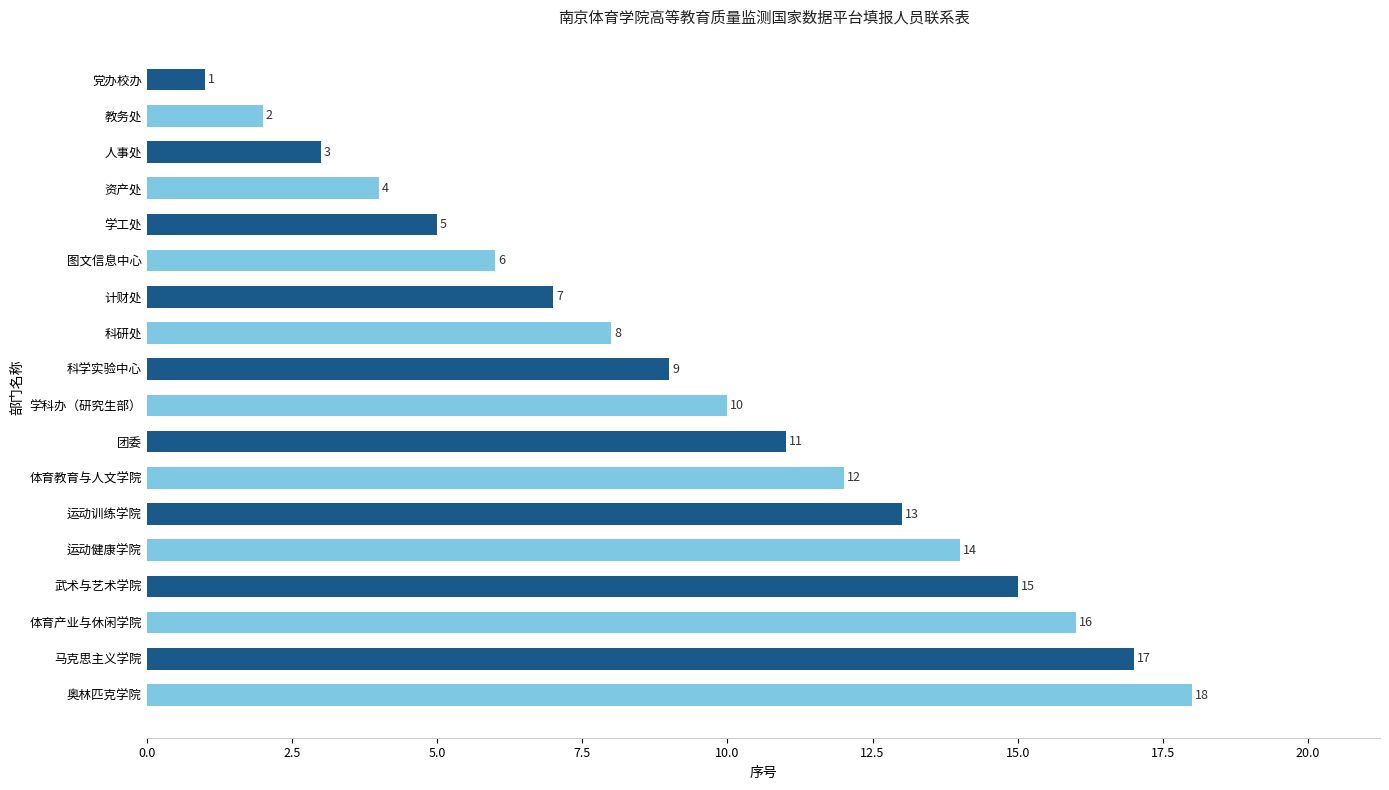

List the labels in order of value, largest first.

奥林匹克学院, 马克思主义学院, 体育产业与休闲学院, 武术与艺术学院, 运动健康学院, 运动训练学院, 体育教育与人文学院, 团委, 学科办（研究生部）, 科学实验中心, 科研处, 计财处, 图文信息中心, 学工处, 资产处, 人事处, 教务处, 党办校办